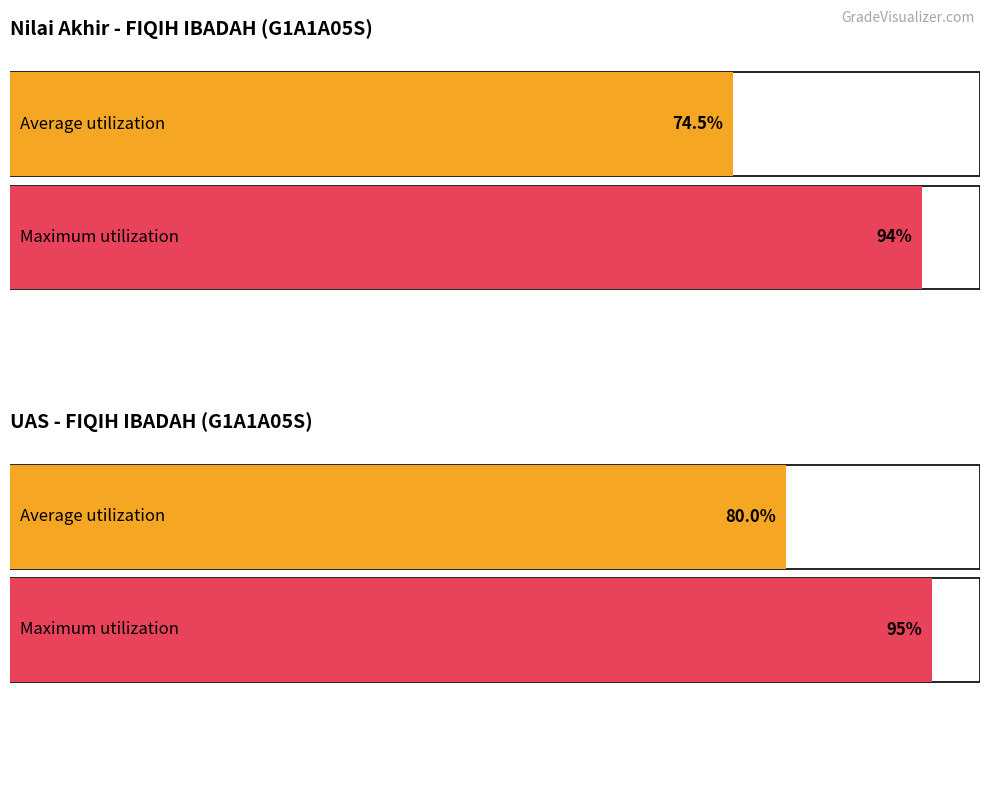

True or false: UAS has a value of 47.7 at PUPUT AULIA SANTIKHA.

False